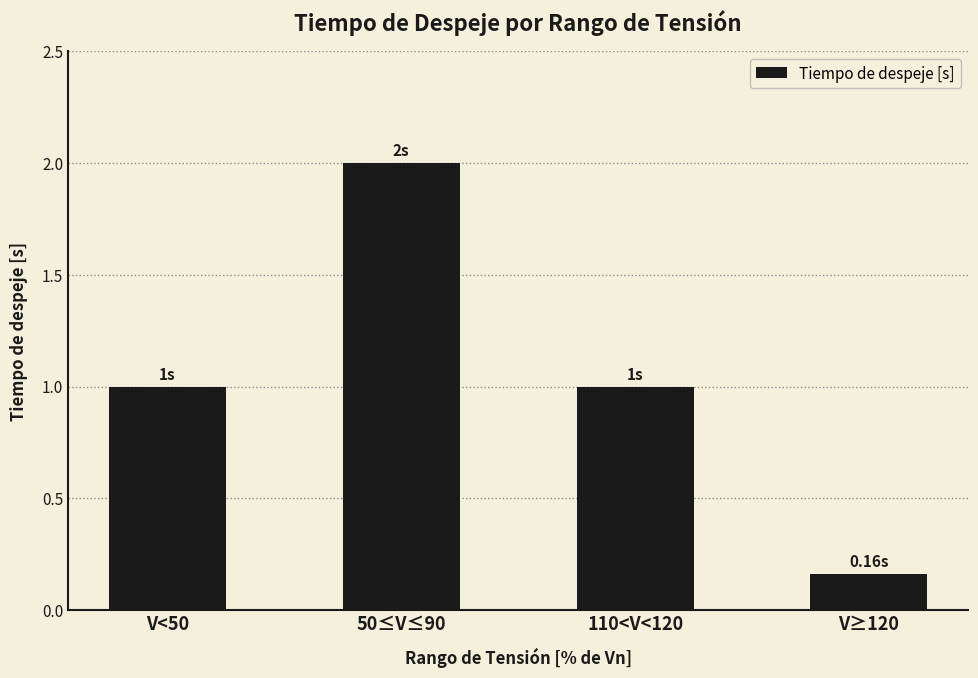

What value does the data have at 110<V<120?

1.0